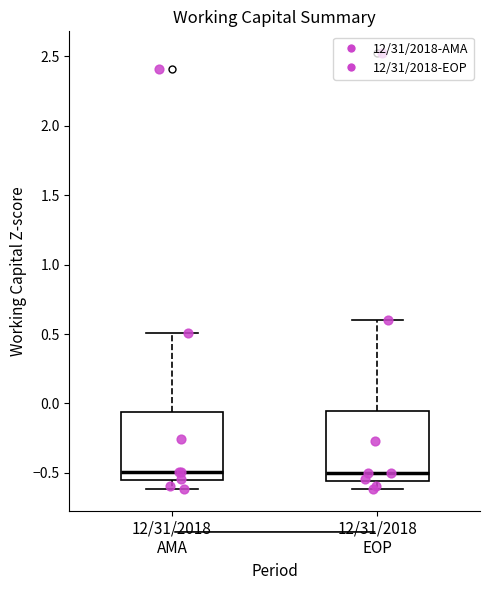

Reading left to right, transcribe this box plot: for each box, give where its median line is, the range the box spans, and where its two whiskers end, as read against the y-axis. The values are not printed on the chart, so give them approximately, as read against the axis.

12/31/2018 AMA: median -0.50, box -0.55 to -0.05, whiskers -0.60 to 0.50
12/31/2018 EOP: median -0.50, box -0.55 to -0.05, whiskers -0.60 to 0.60